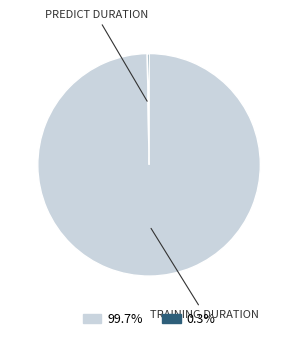

Is there any slice that represents more than half of the pie?

Yes